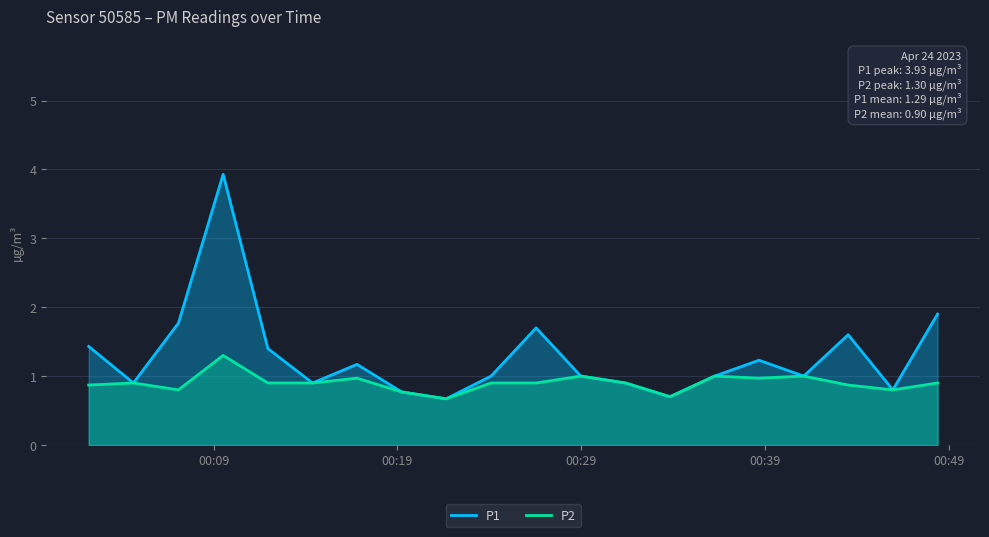

Reading left to right, what are all the values shown in this chart?

P1: 1.4	0.9	1.8	3.9	1.4	0.9	1.2	0.8	0.7	1.0	1.7	1.0	0.9	0.7	1.0	1.2	1.0	1.6	0.8	1.9
P2: 0.9	0.9	0.8	1.3	0.9	0.9	1.0	0.8	0.7	0.9	0.9	1.0	0.9	0.7	1.0	1.0	1.0	0.9	0.8	0.9